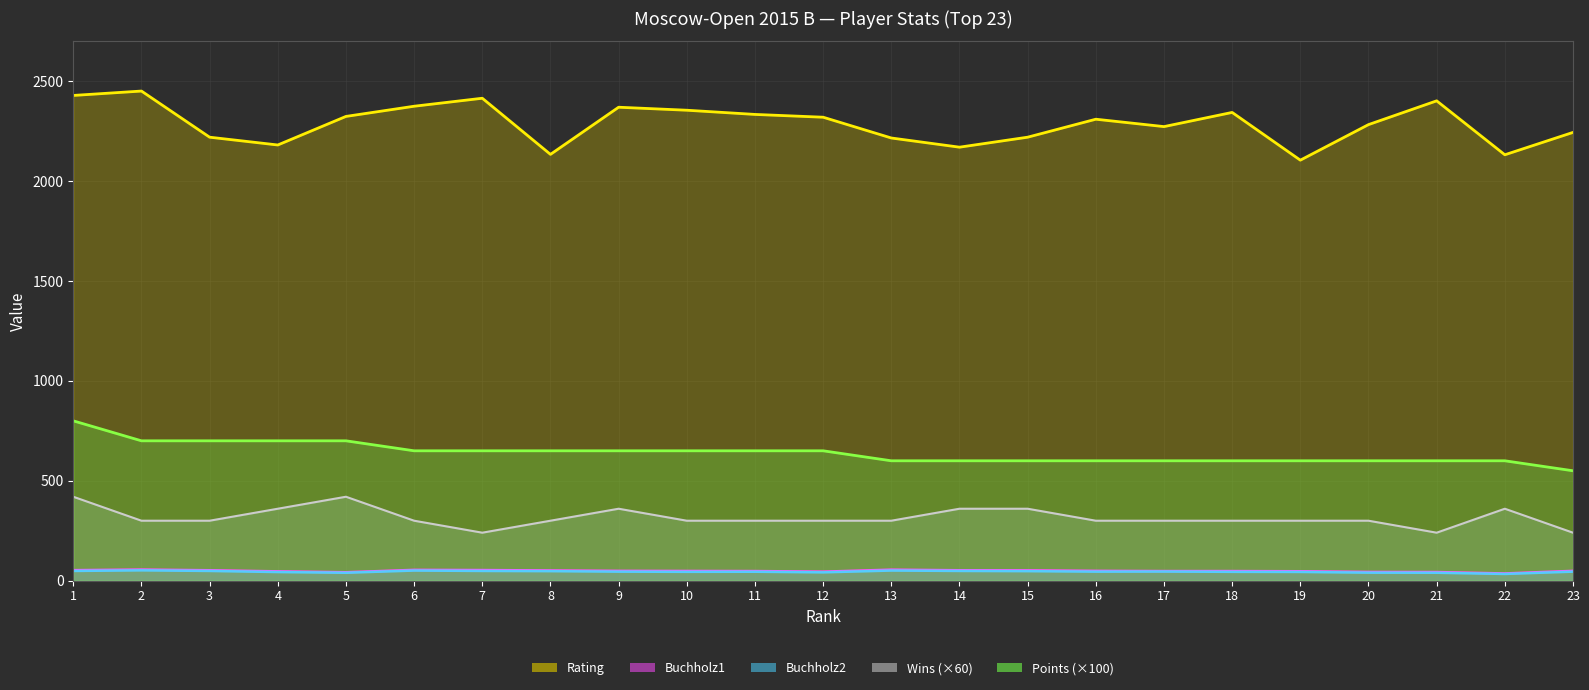

What is the smallest value displayed?

33.5